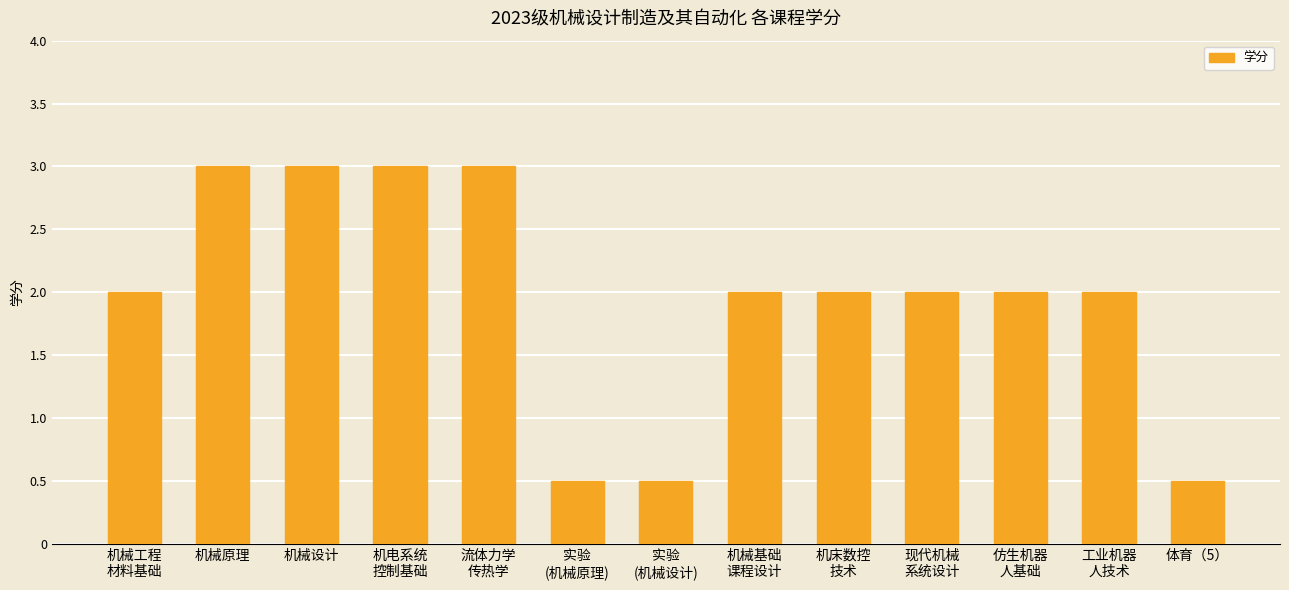

Are the bars horizontal?

No